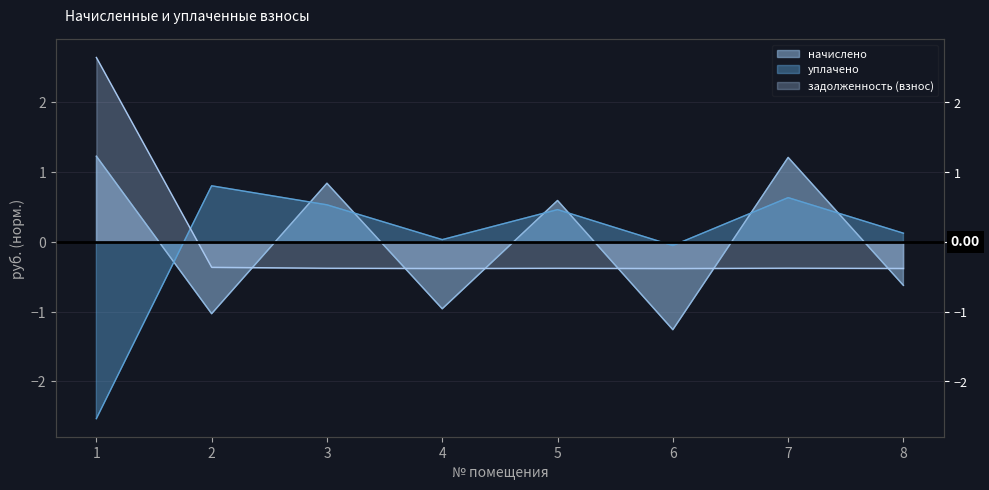

Which has a higher value, 1 or 4?

1